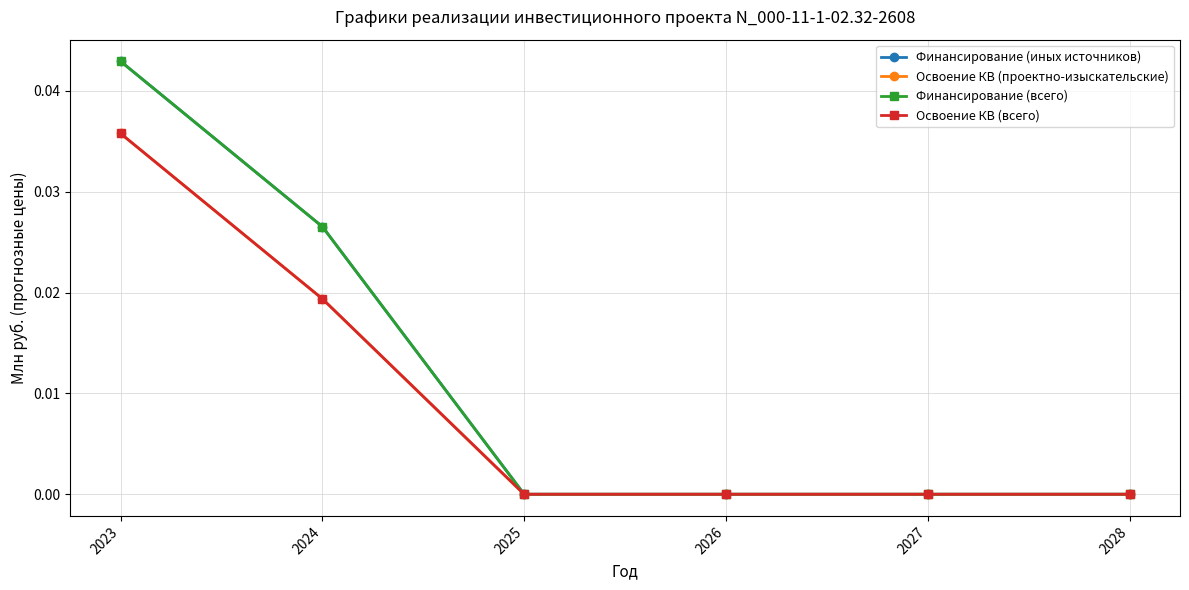

How many lines are shown in the chart?

4